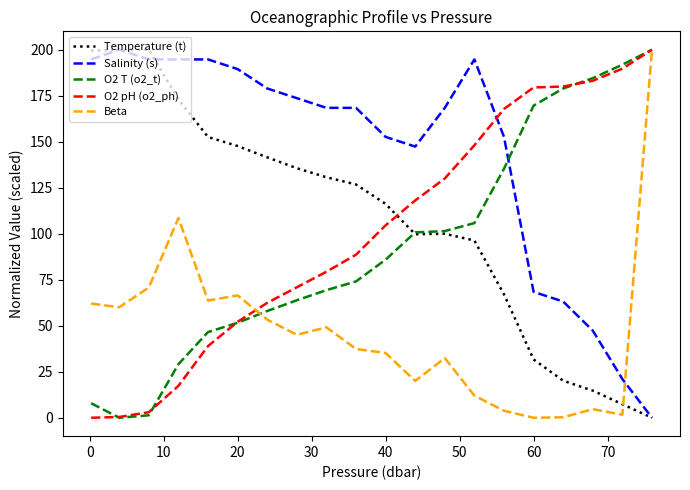

Which series ends up on top after the final intersection of Beta and Salinity (s)?

Beta